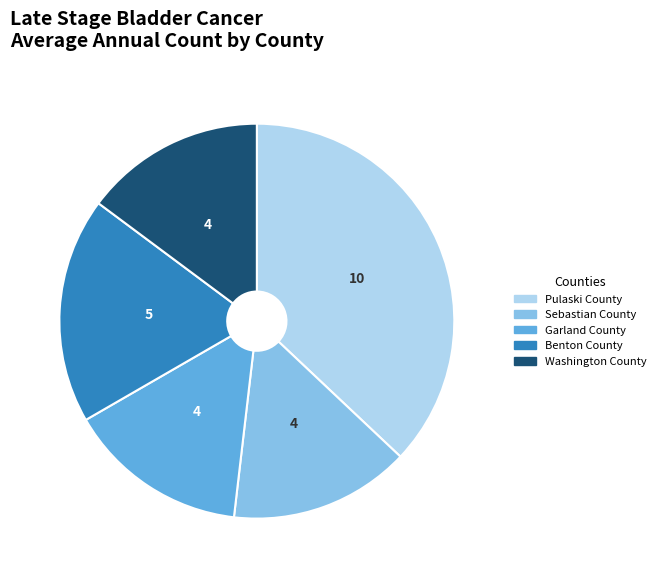

Do Garland County and Pulaski County together represent more than half of the pie?

Yes